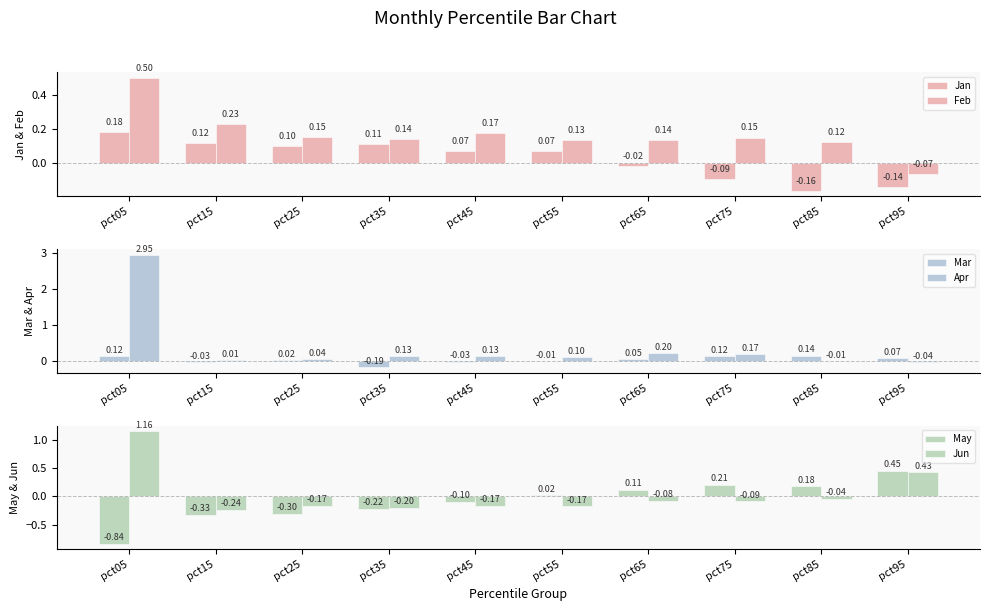

Which series has the largest total across all categories?

Apr